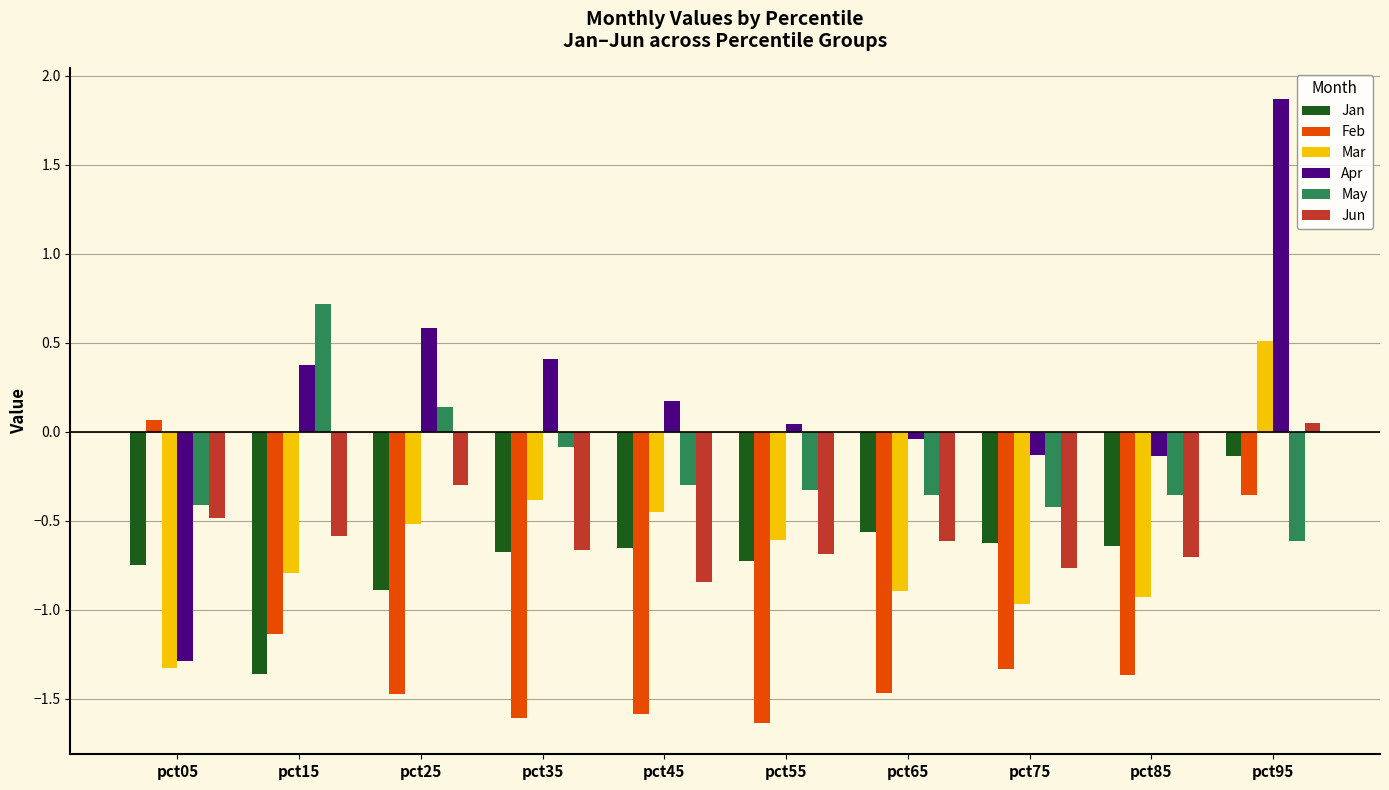

At which category is the sum across all series the highest?

pct95